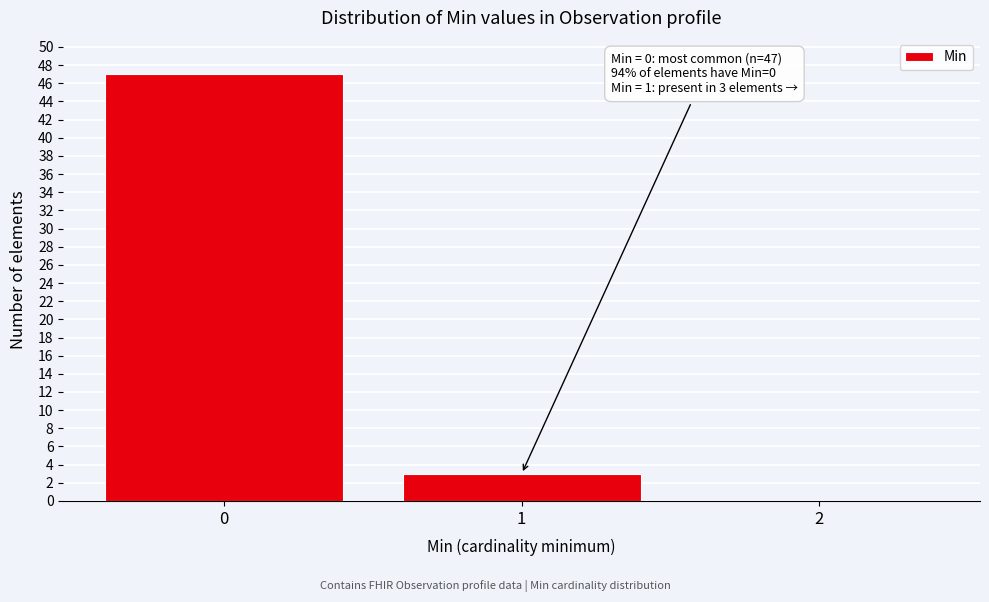

Reading left to right, list all the values displayed in this chart.

0=47	1=3	2=0